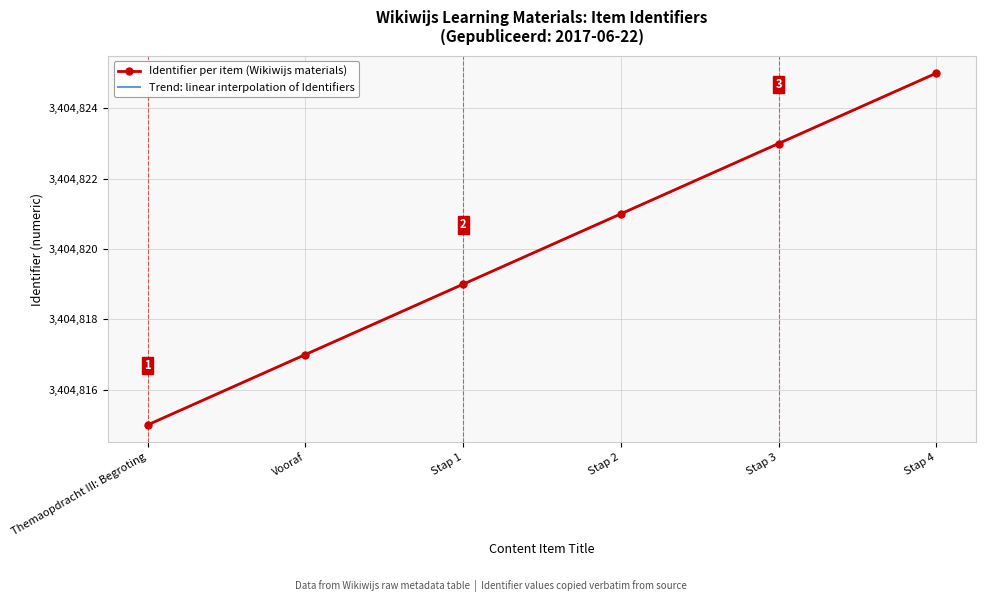

True or false: Identifier per item (Wikiwijs materials) and Trend: linear interpolation of Identifiers cross at least once.

False